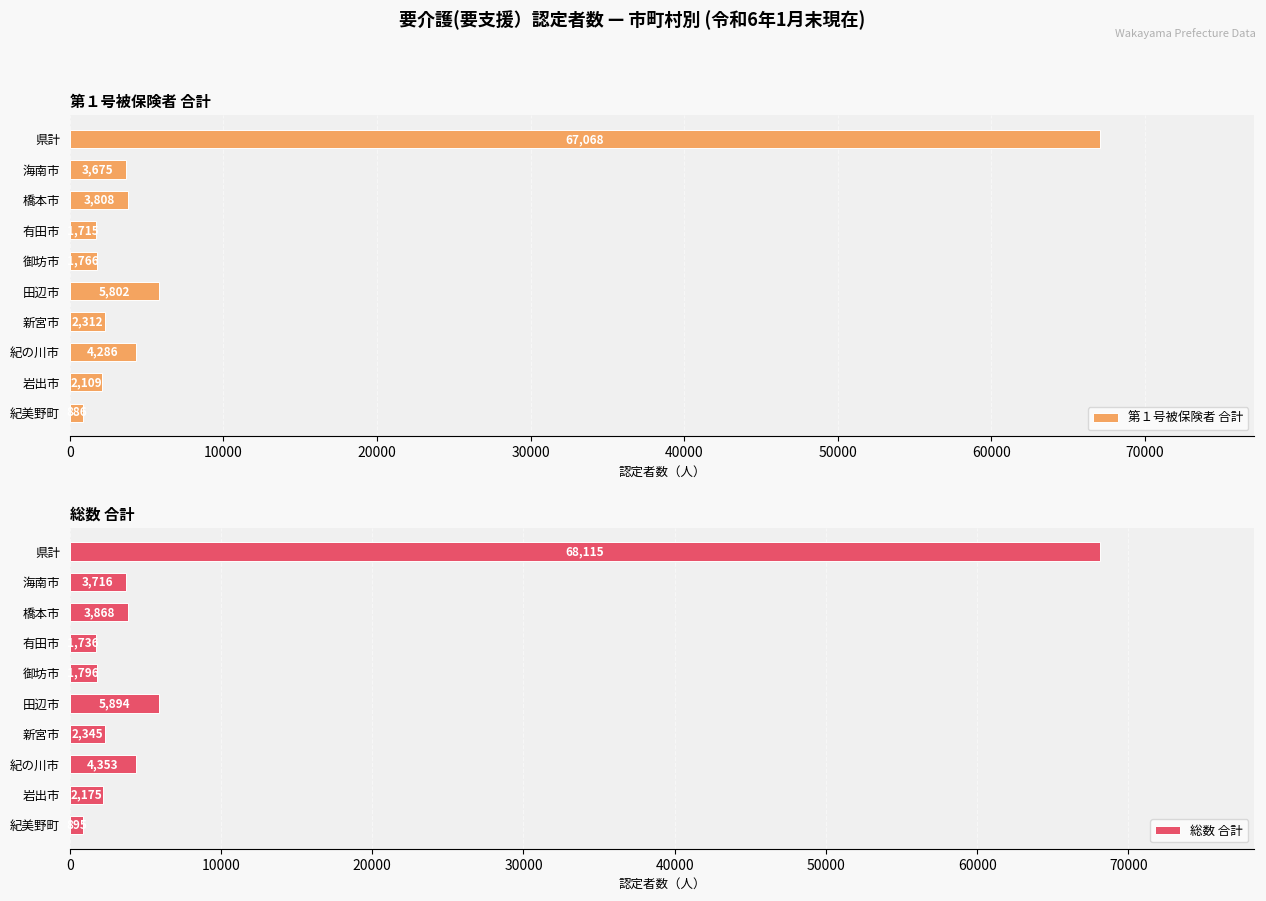

How many bars are there in each group?

2